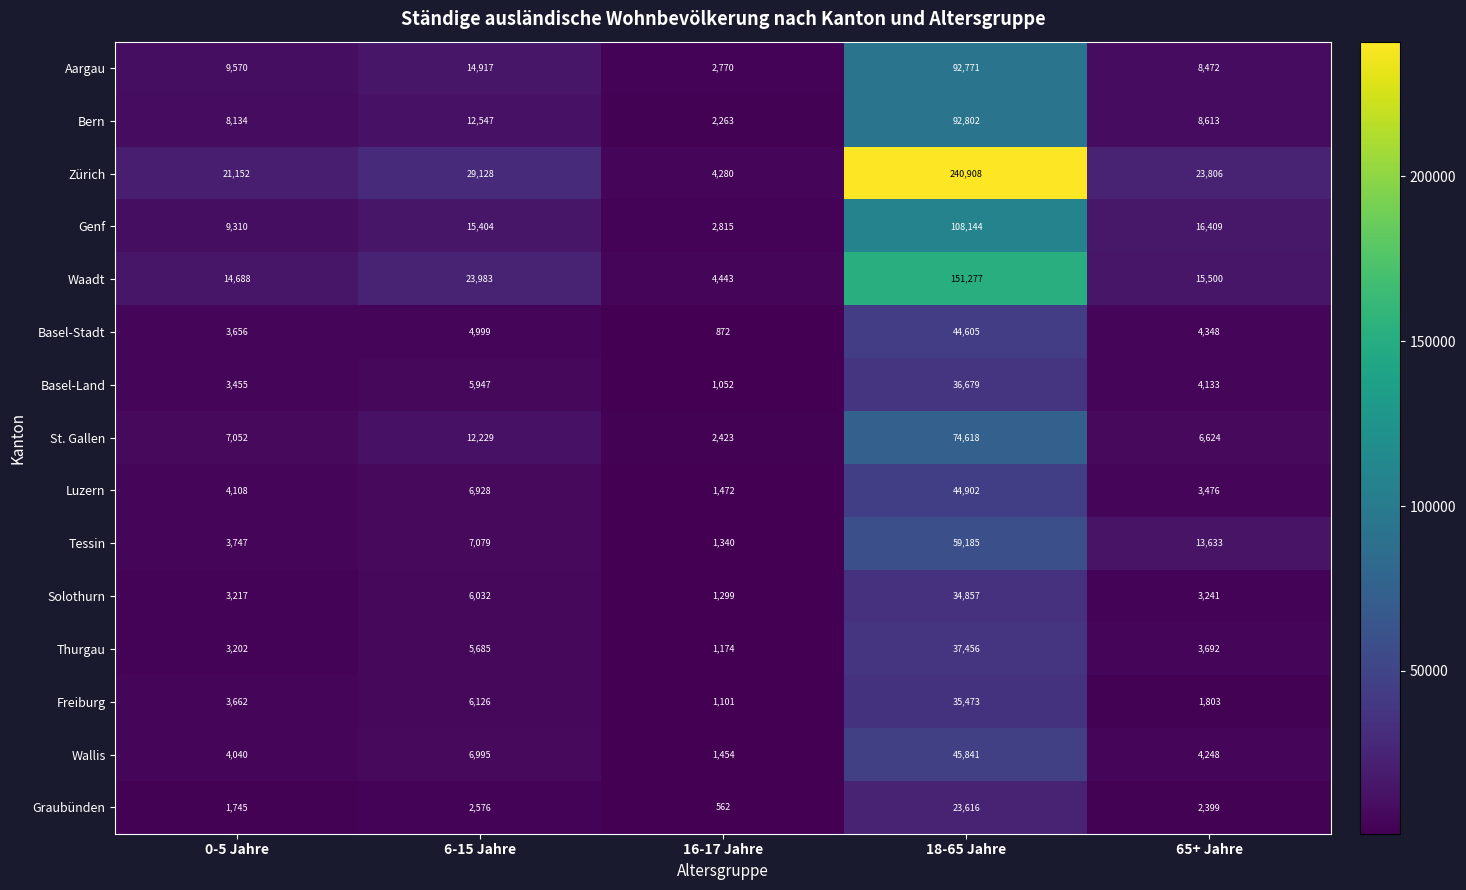

Which series has the largest range (max minus min)?

Zürich